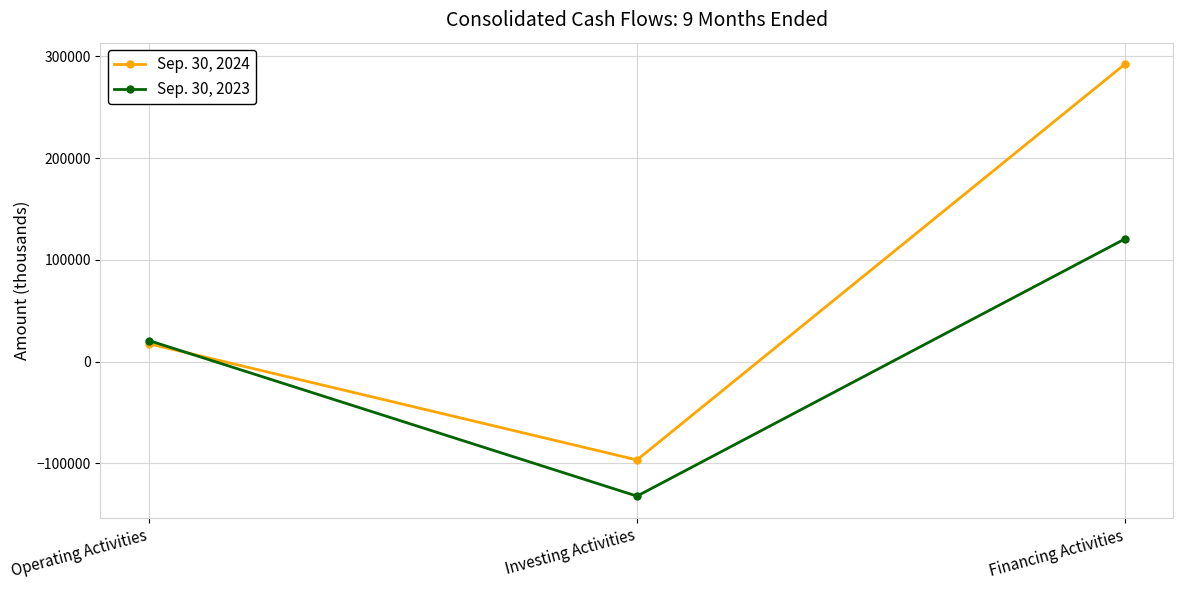

Which series has the largest total across all categories?

Sep. 30, 2024